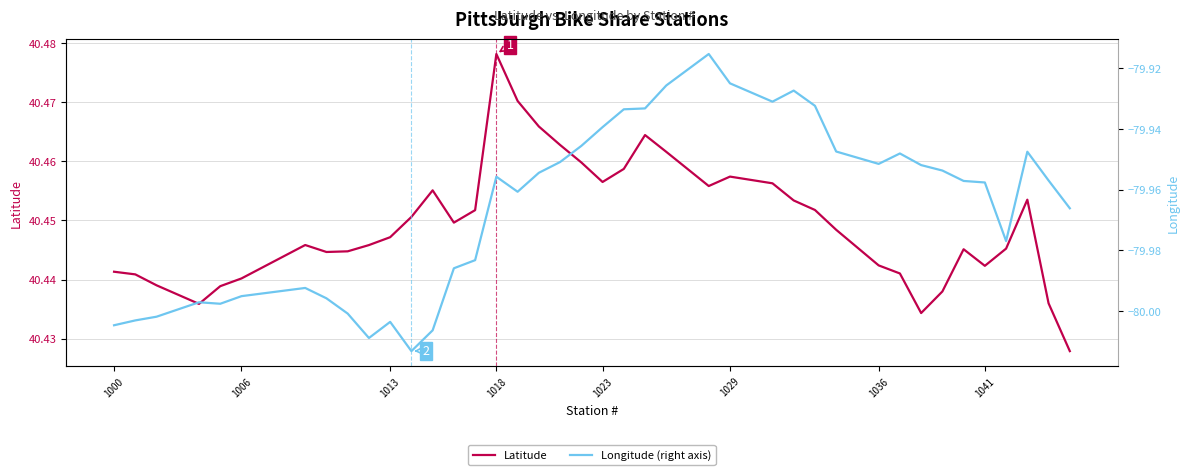

Rank the series by their maximum value, from highest to lowest.

Latitude, Longitude (right axis)